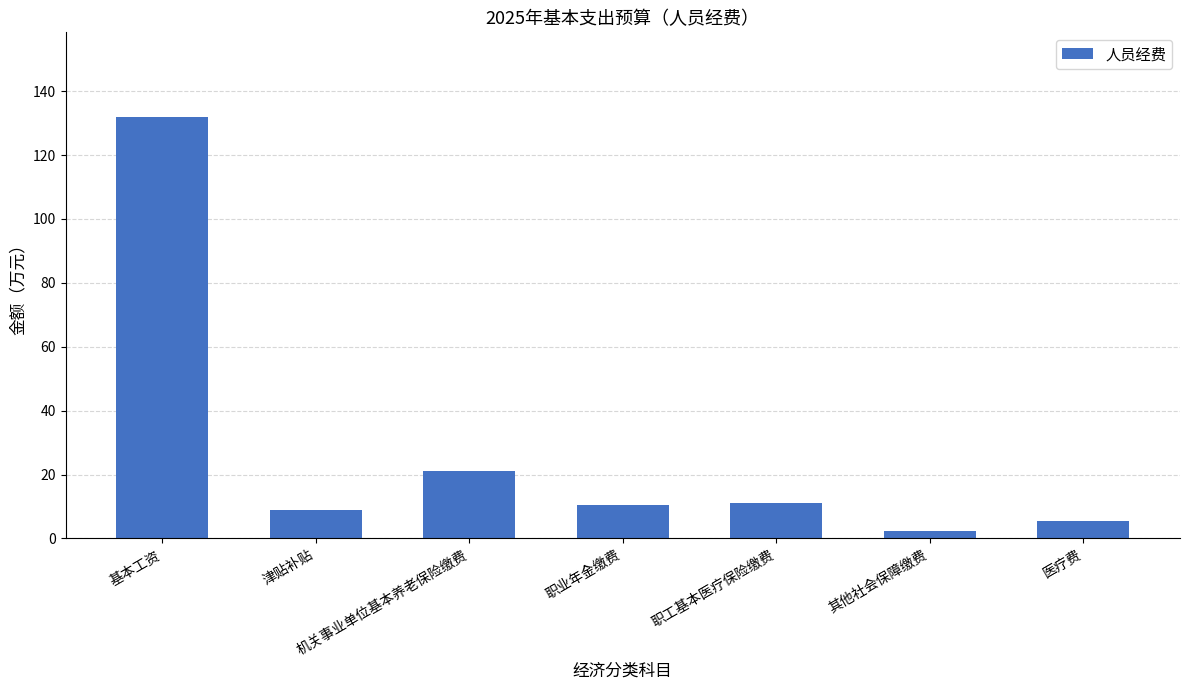

What is the difference between the maximum and minimum values?

129.6